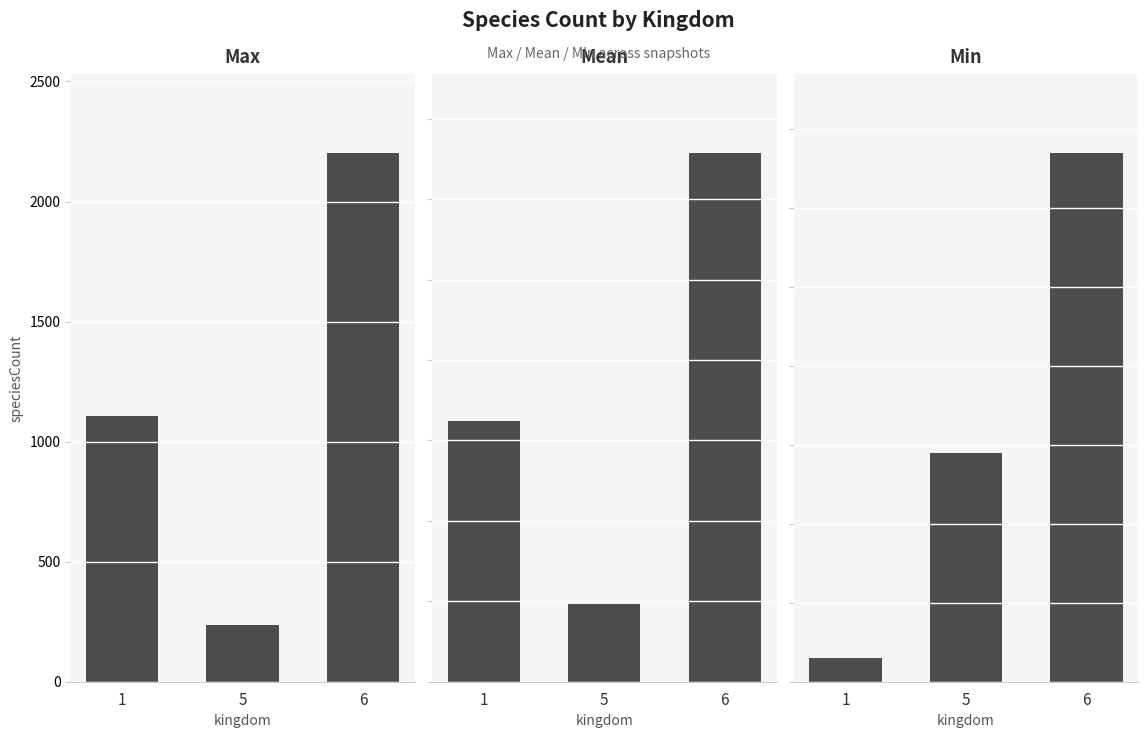

What is the lowest value of the Max series?

238